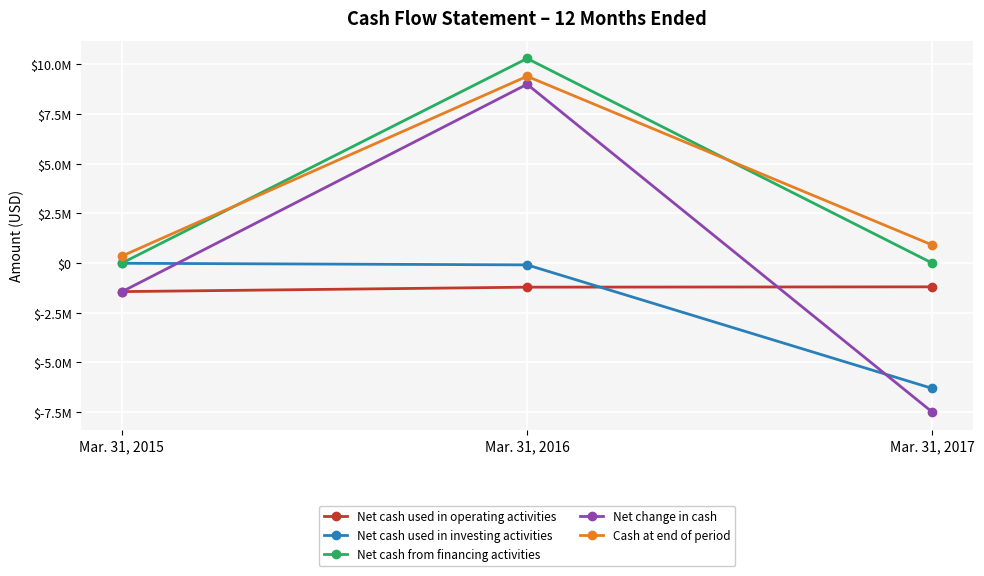

What is the greatest value displayed?

10299434